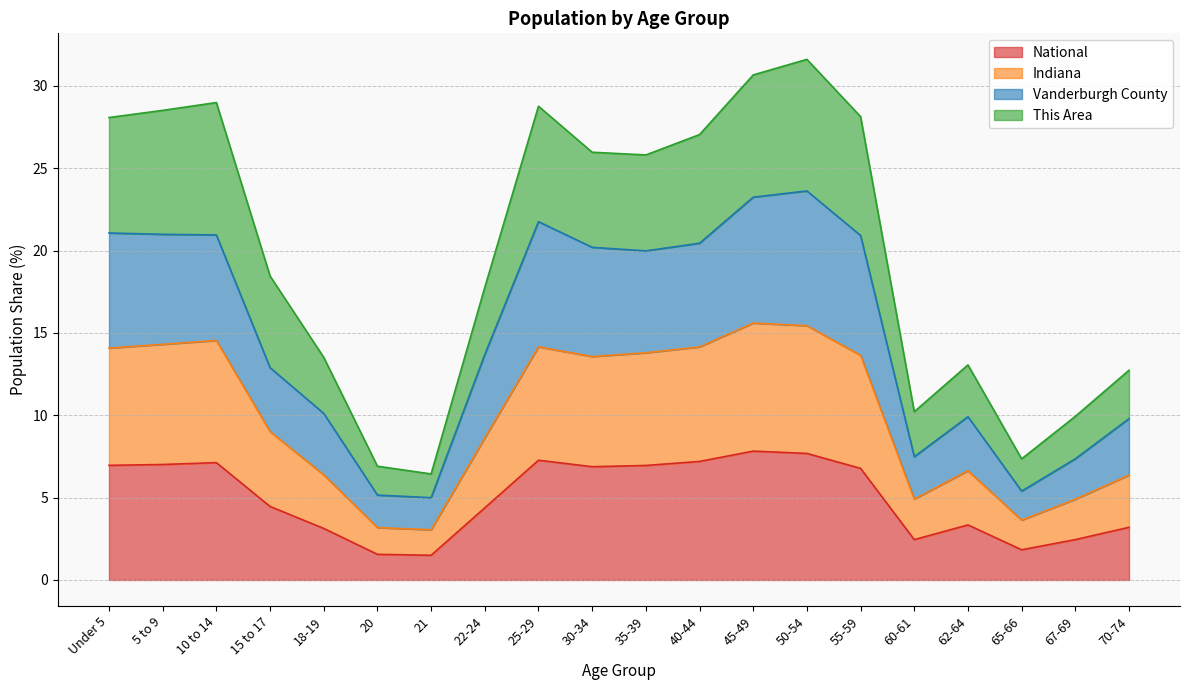

Reading left to right, what are all the values shown in this chart?

This Area: 28.1	28.5	29.0	18.5	13.5	6.9	6.4	17.8	28.8	26.0	25.8	27.0	30.7	31.6	28.1	10.2	13.1	7.4	9.9	12.7
Vanderburgh County: 21.1	21.0	21.0	12.9	10.1	5.2	5.0	13.7	21.8	20.2	20.0	20.4	23.2	23.6	20.9	7.5	9.9	5.4	7.4	9.8
Indiana: 14.1	14.3	14.5	9.0	6.4	3.2	3.0	8.6	14.2	13.6	13.8	14.2	15.6	15.4	13.6	4.9	6.6	3.6	4.9	6.4
National: 7.0	7.0	7.1	4.5	3.1	1.6	1.5	4.4	7.3	6.9	7.0	7.2	7.8	7.7	6.8	2.5	3.3	1.8	2.5	3.2